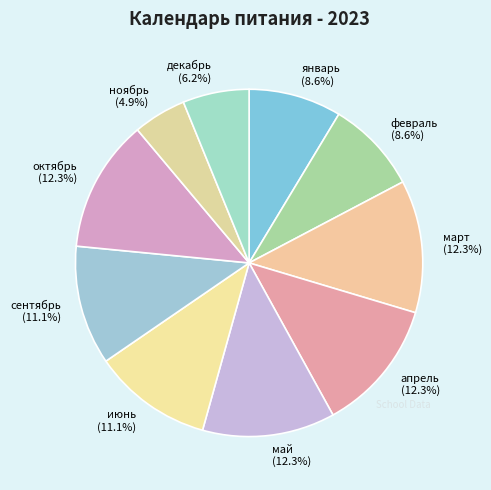

Approximately how many times larger is the value at февраль (8.6%) compared to октябрь (12.3%)?

0.7